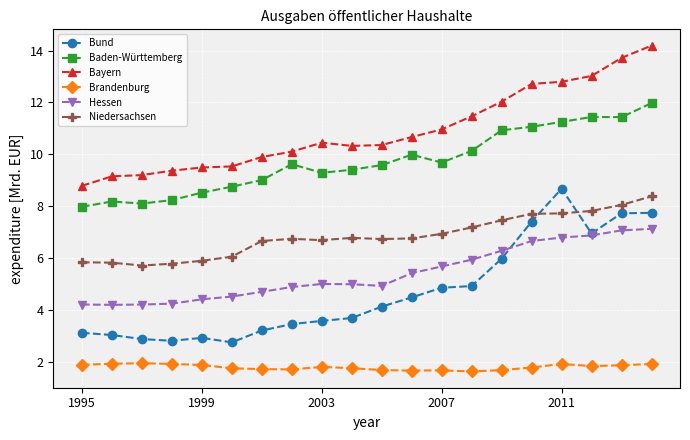

What is the difference between the maximum and minimum values in the Baden-Württemberg series?

4.0